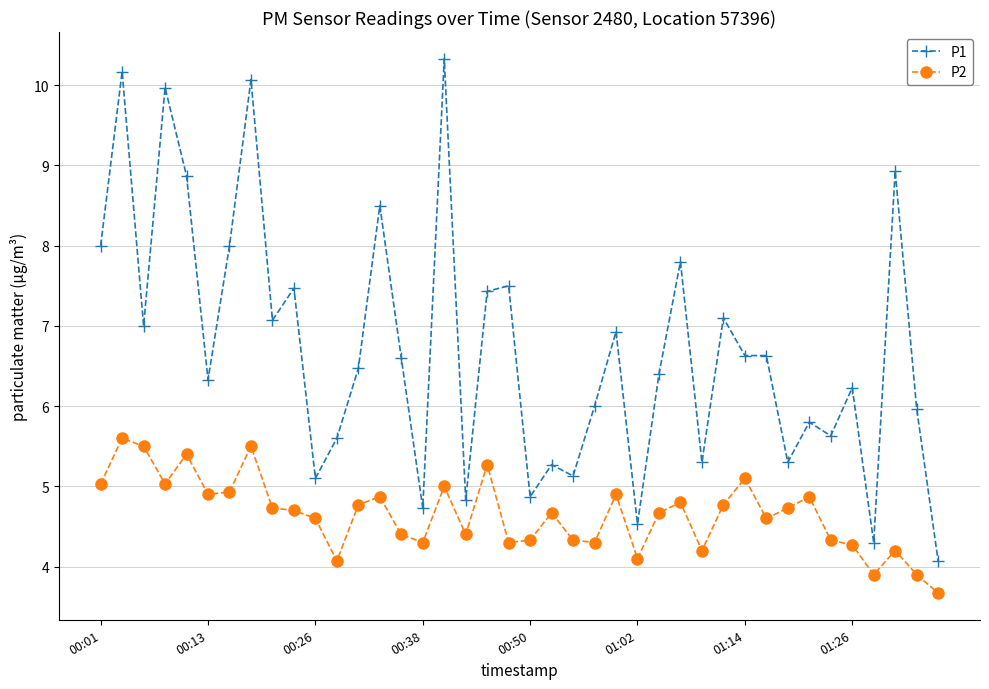

True or false: P2 has more than 0 points higher than both neighbors.

True